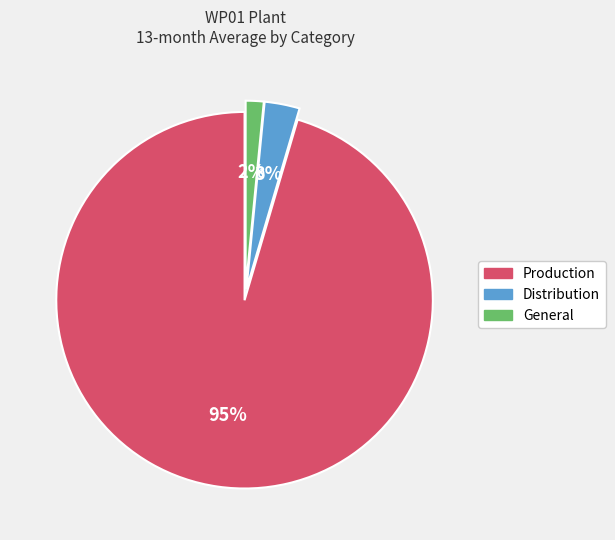

Which slice represents more than half of the pie?

Production